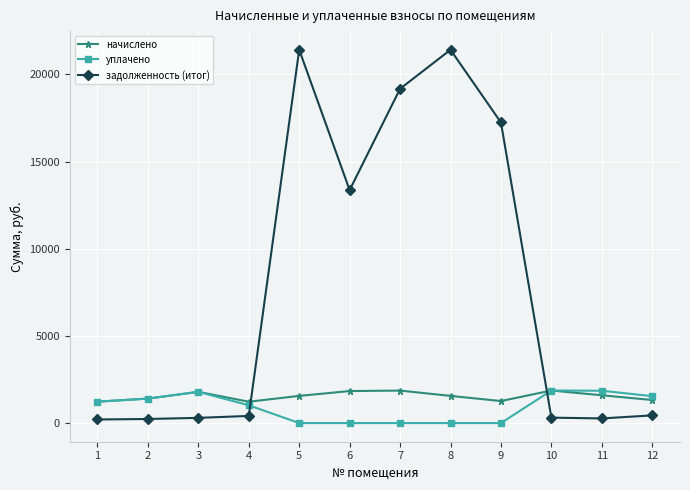

After their last crossing, which series has the higher values: задолженность (итог) or уплачено?

уплачено